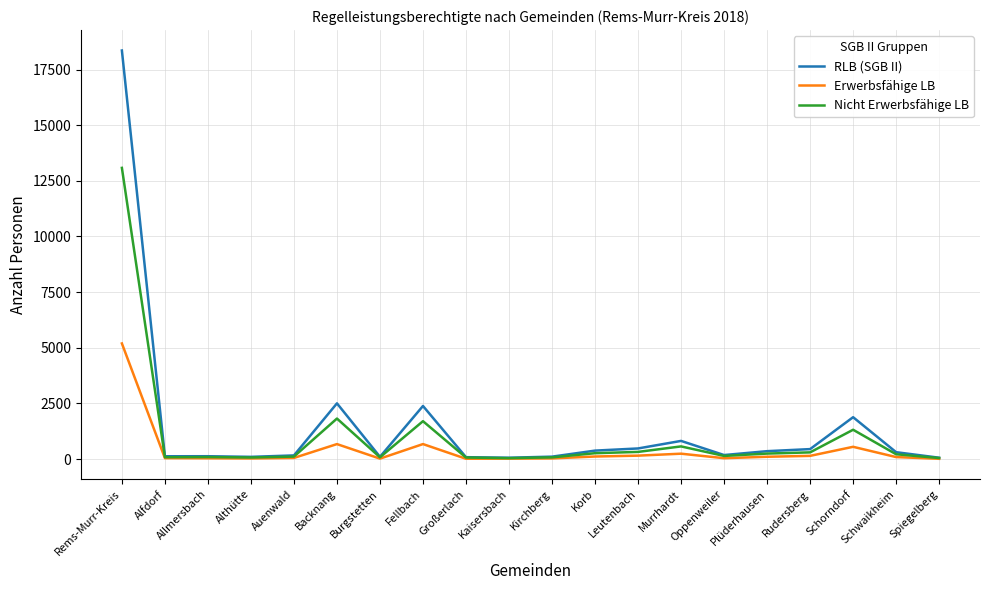

Where is RLB (SGB II) nearest to the value 9208?

Backnang